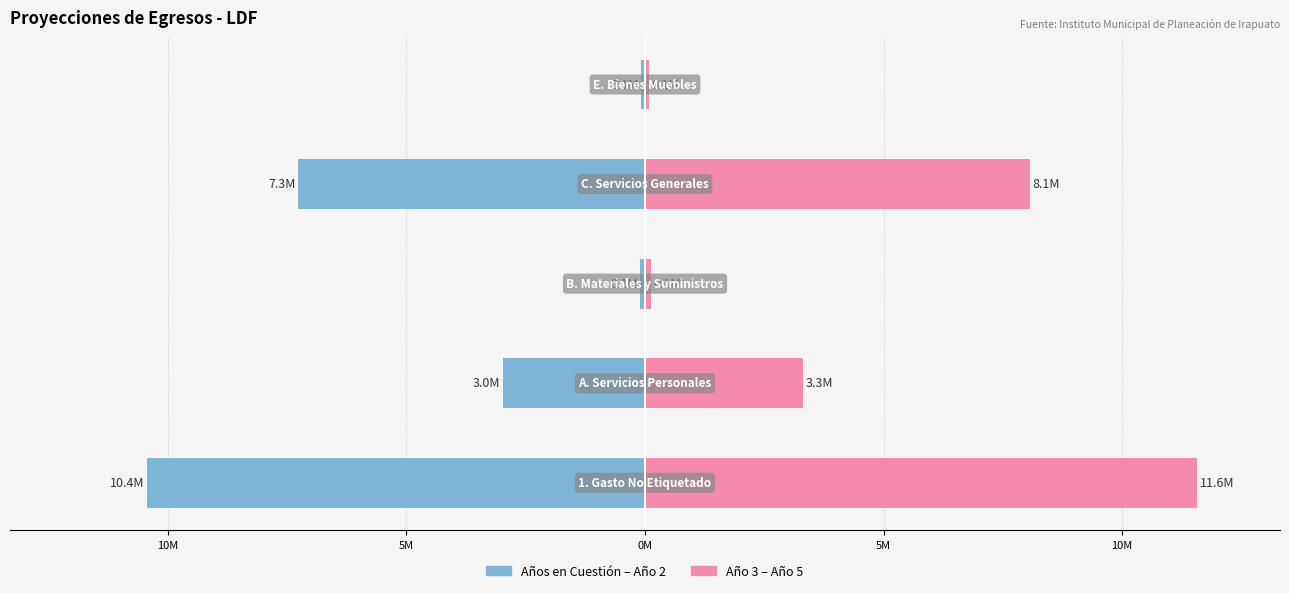

Which series has the widest spread of values?

Años 3-5 (Año 3–Año 5)